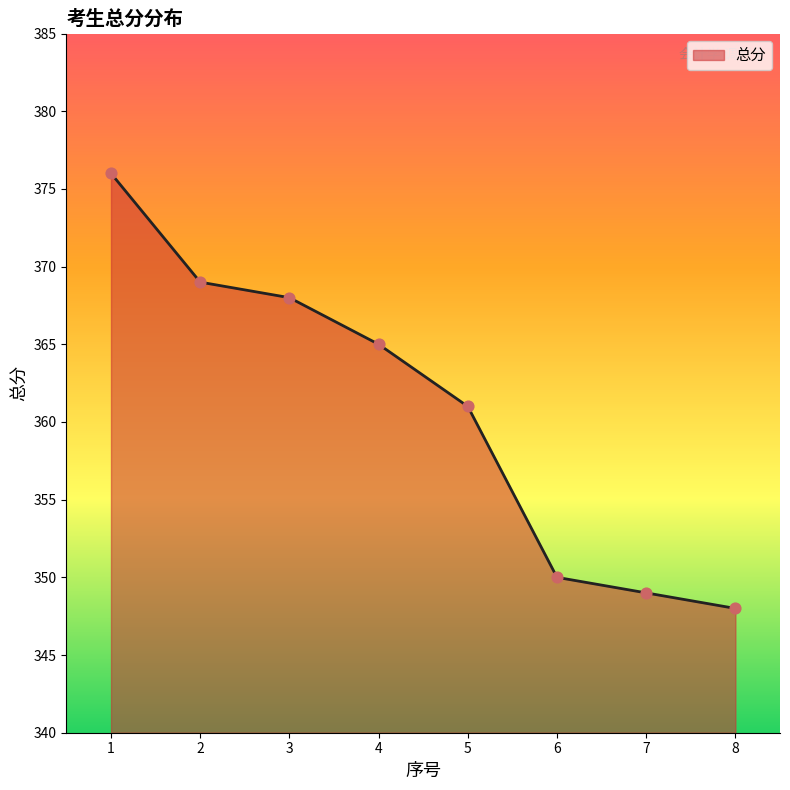

Approximately how many times larger is the value at 6 compared to 3?

1.0